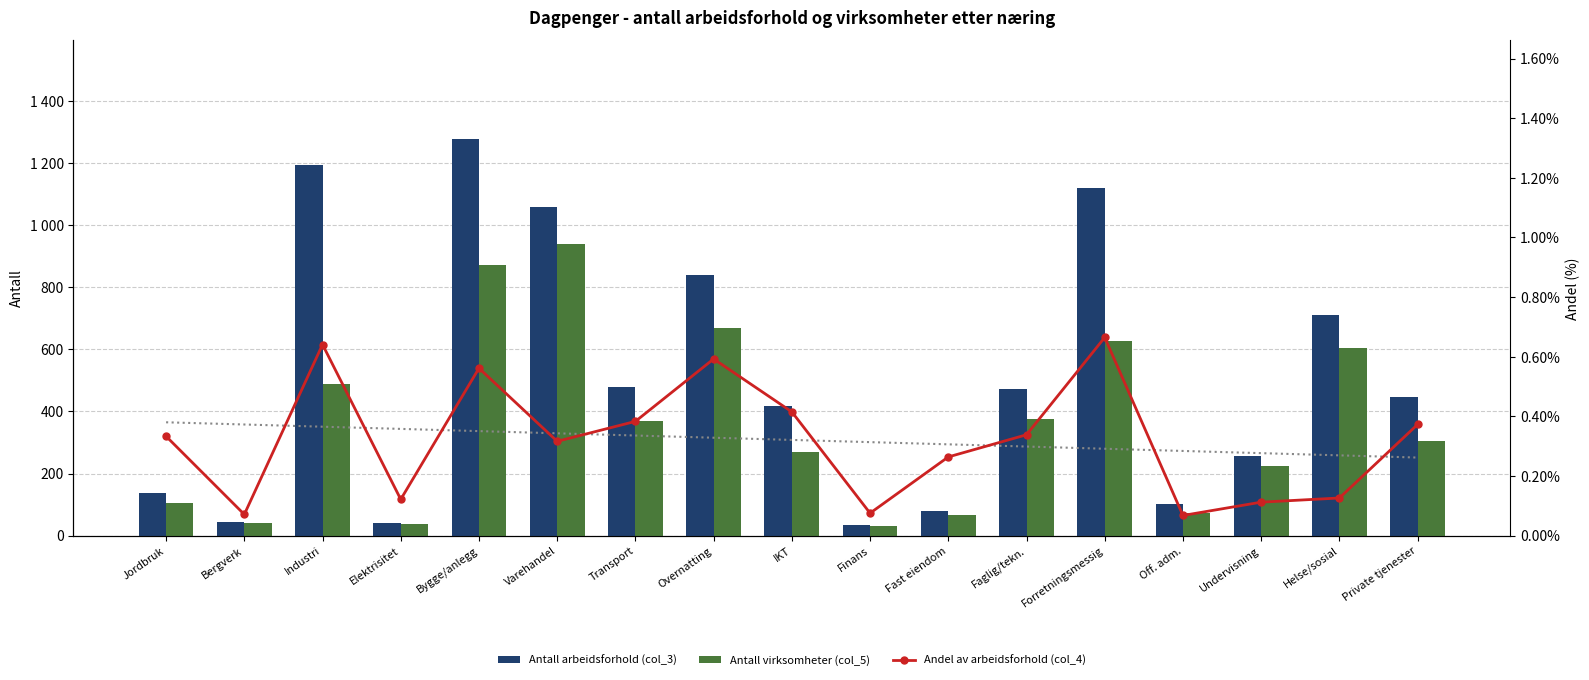

Does the chart contain any negative values?

No